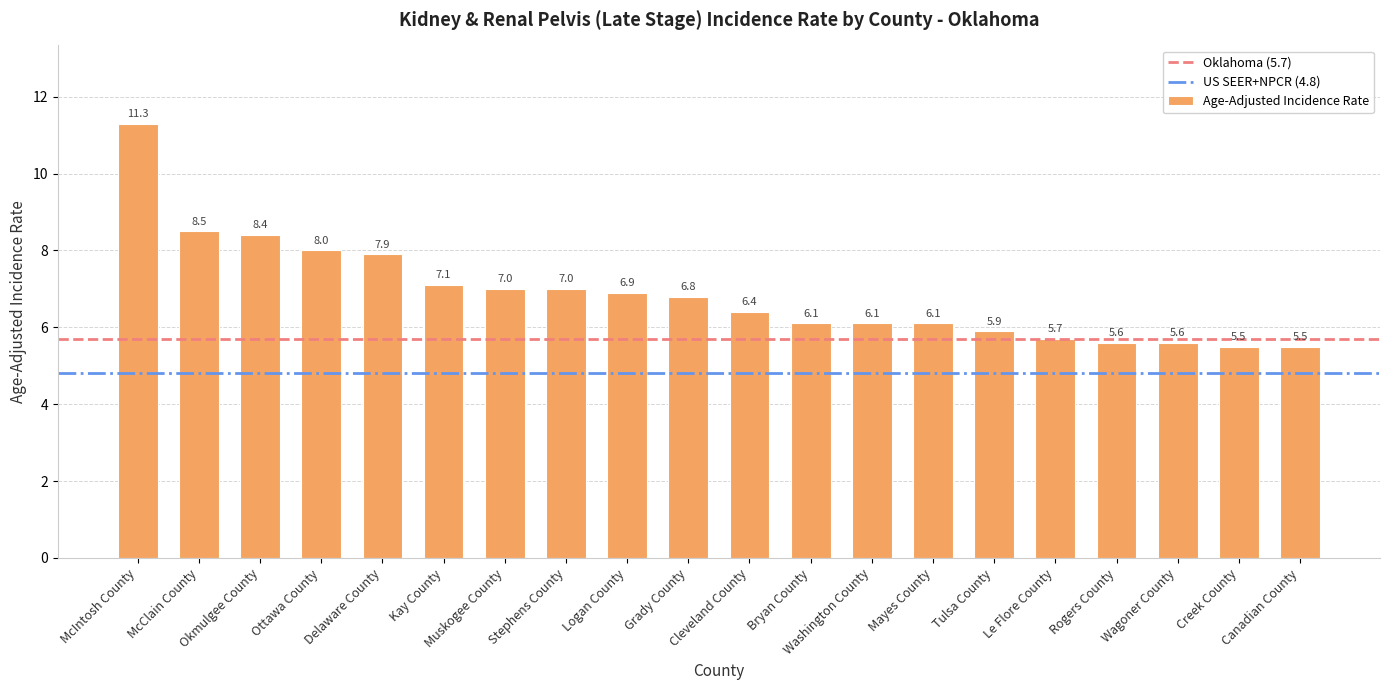

Reading left to right, extract all data points from this chart.

11.3	8.5	8.4	8.0	7.9	7.1	7.0	7.0	6.9	6.8	6.4	6.1	6.1	6.1	5.9	5.7	5.6	5.6	5.5	5.5